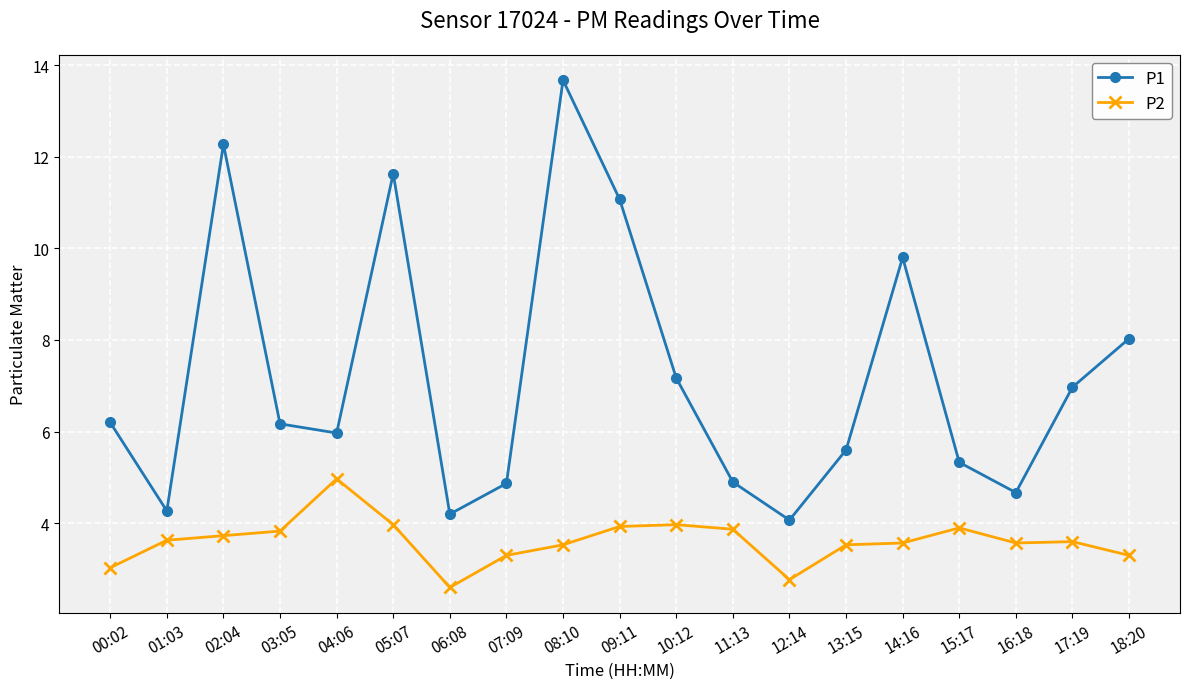

What is the minimum value shown in the chart?

2.6